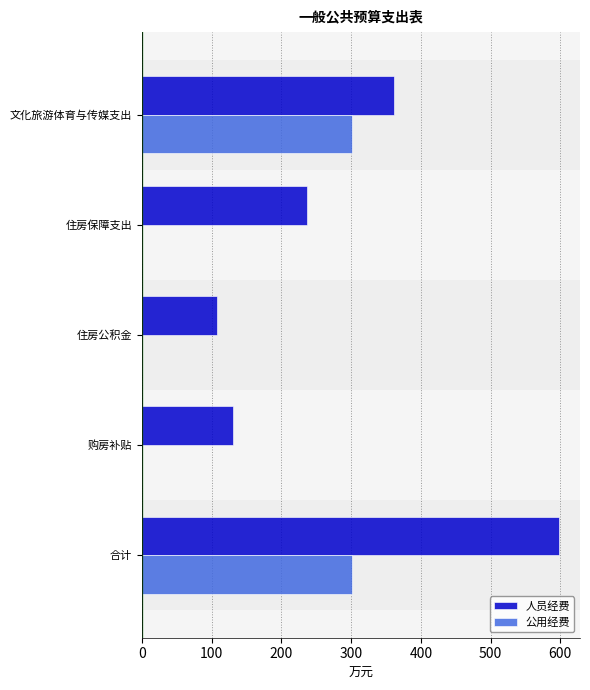

The 公用经费 series shows 301.5 at 文化旅游体育与传媒支出. True or false?

True